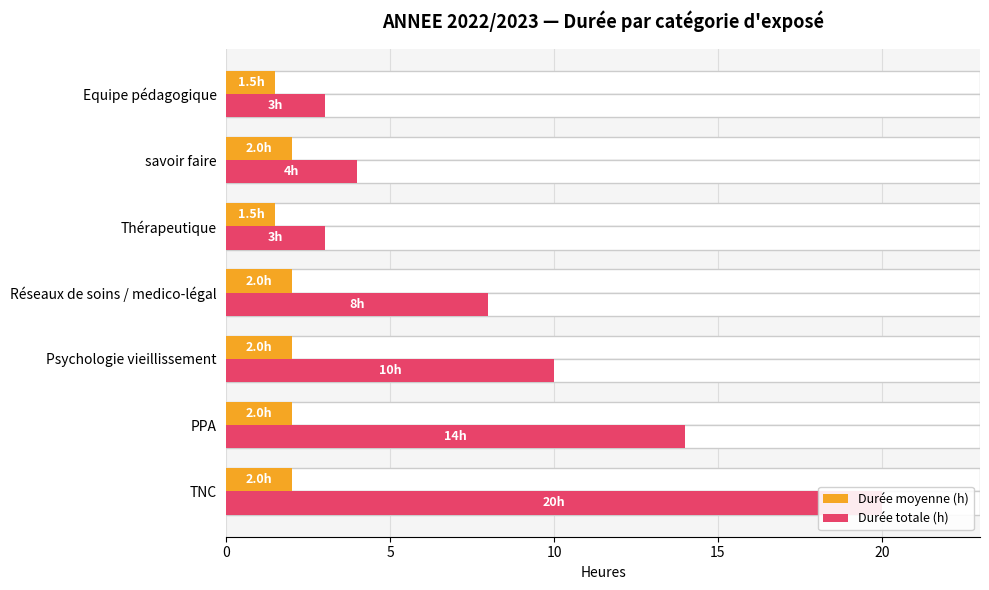

What is the average value of the Durée moyenne (h) series?

1.9